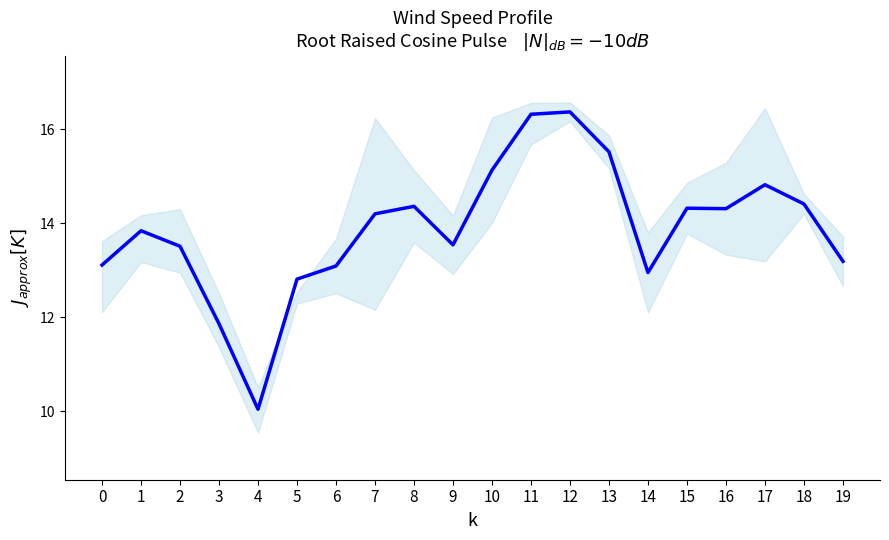

Where is the first local minimum?

4